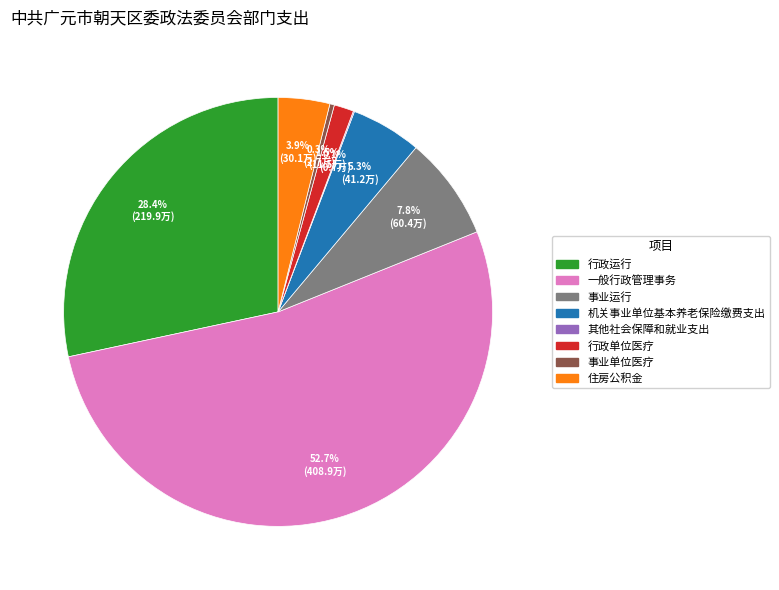

The 一般行政管理事务 slice represents 38% of the pie. True or false?

False